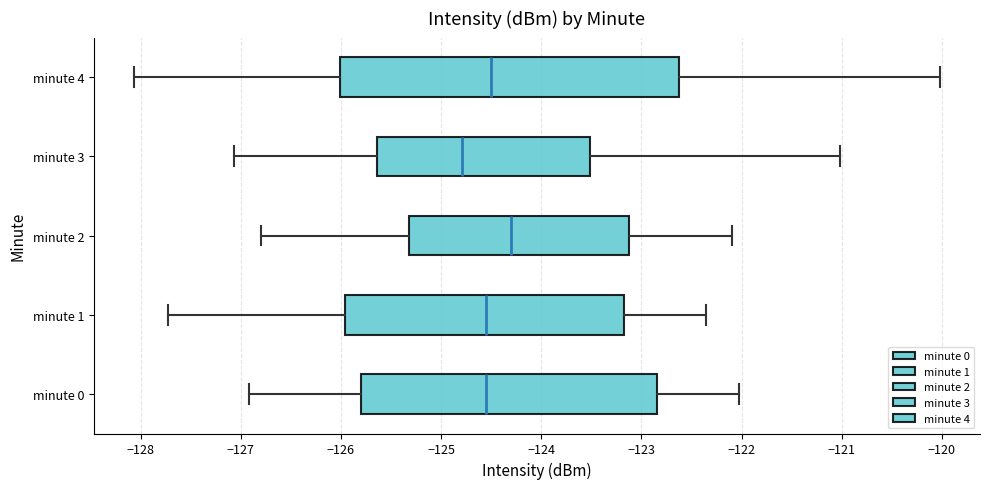

Reading bottom to top, transcribe this box plot: for each box, give where its median line is, the range the box spans, and where its two whiskers end, as read against the x-axis. The values are not printed on the chart, so give them approximately, as read against the axis.

minute 0: median -124.6, box -125.8 to -122.8, whiskers -126.9 to -122.0
minute 1: median -124.6, box -126.0 to -123.2, whiskers -127.7 to -122.4
minute 2: median -124.3, box -125.3 to -123.1, whiskers -126.8 to -122.1
minute 3: median -124.8, box -125.6 to -123.5, whiskers -127.1 to -121.0
minute 4: median -124.5, box -126.0 to -122.6, whiskers -128.1 to -120.0